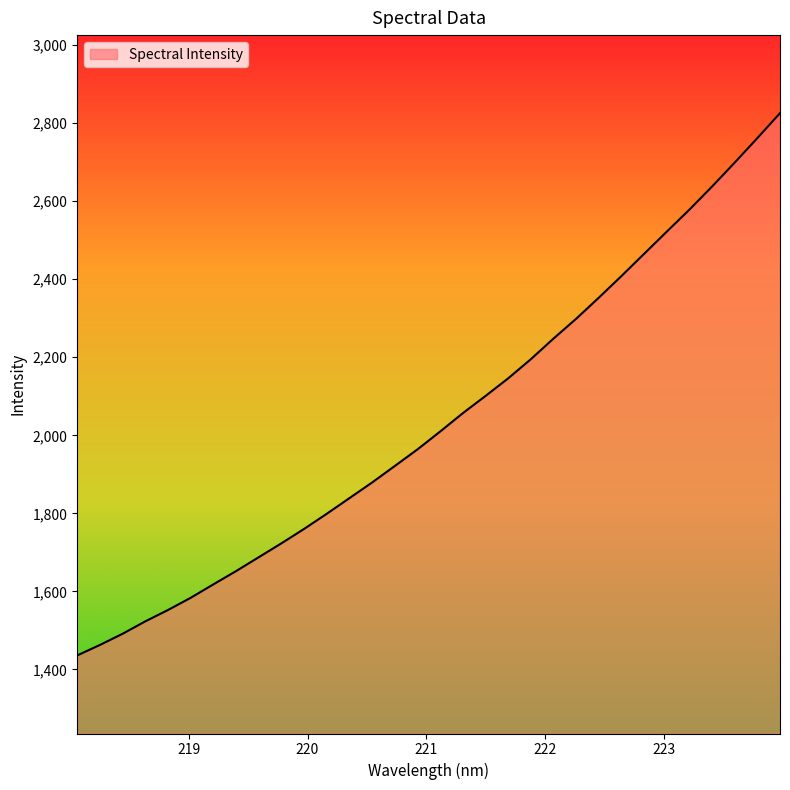

What is the difference between the maximum and minimum values?

1389.8